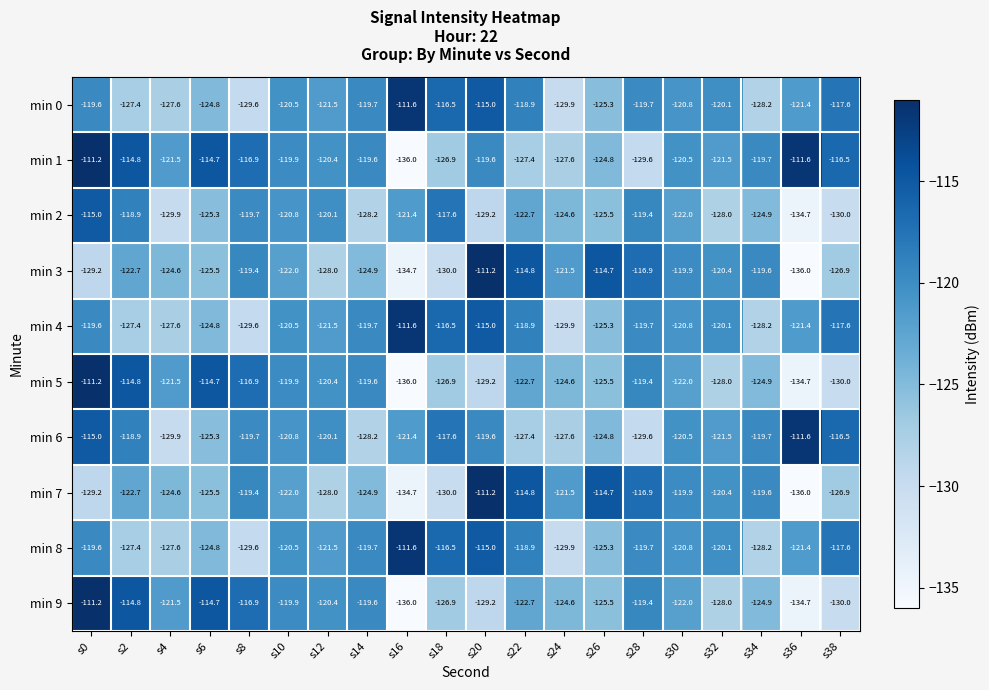

What is the difference between the highest and lowest values at s36?

24.4